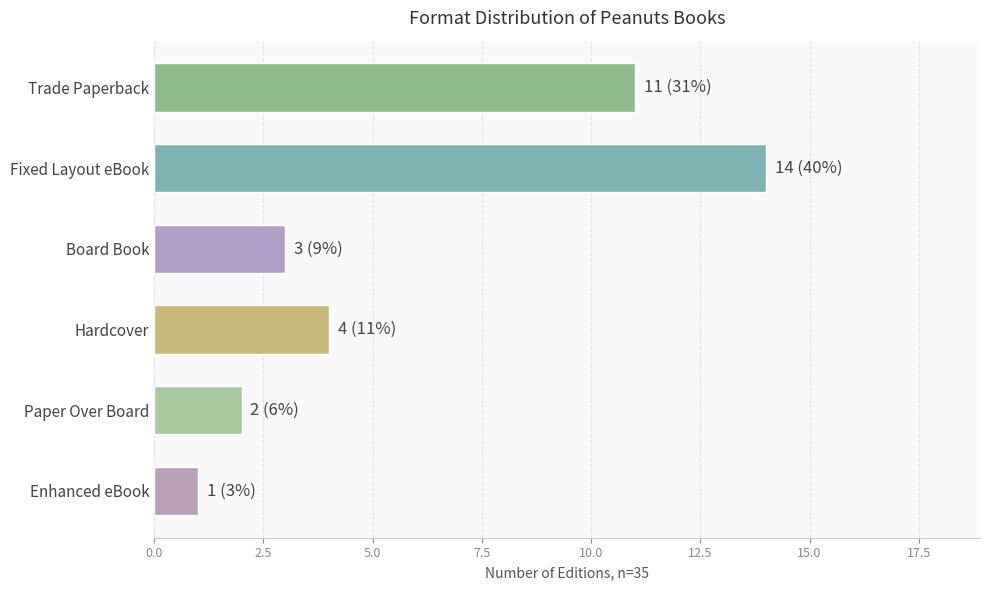

What is the approximate value at Fixed Layout eBook?

14